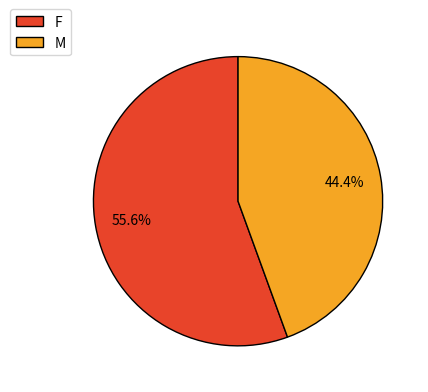

To the nearest percent, what is the difference between the largest and smallest slice percentages?

11%